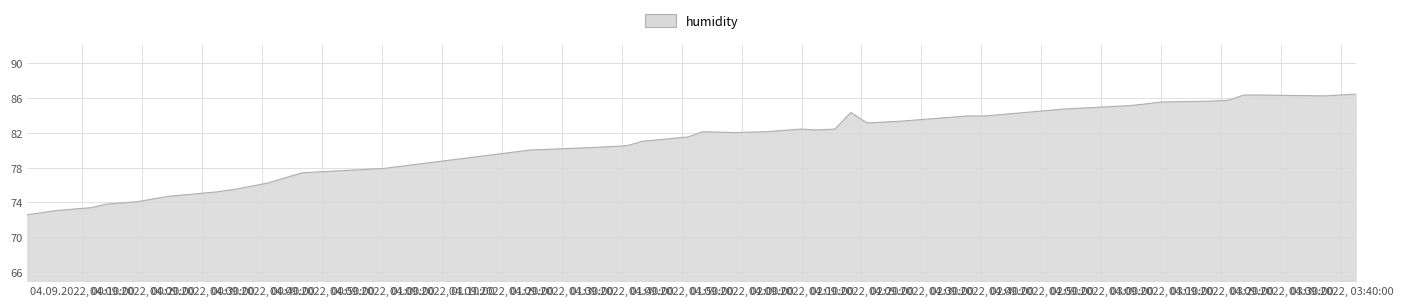

What is the smallest value displayed?

72.6